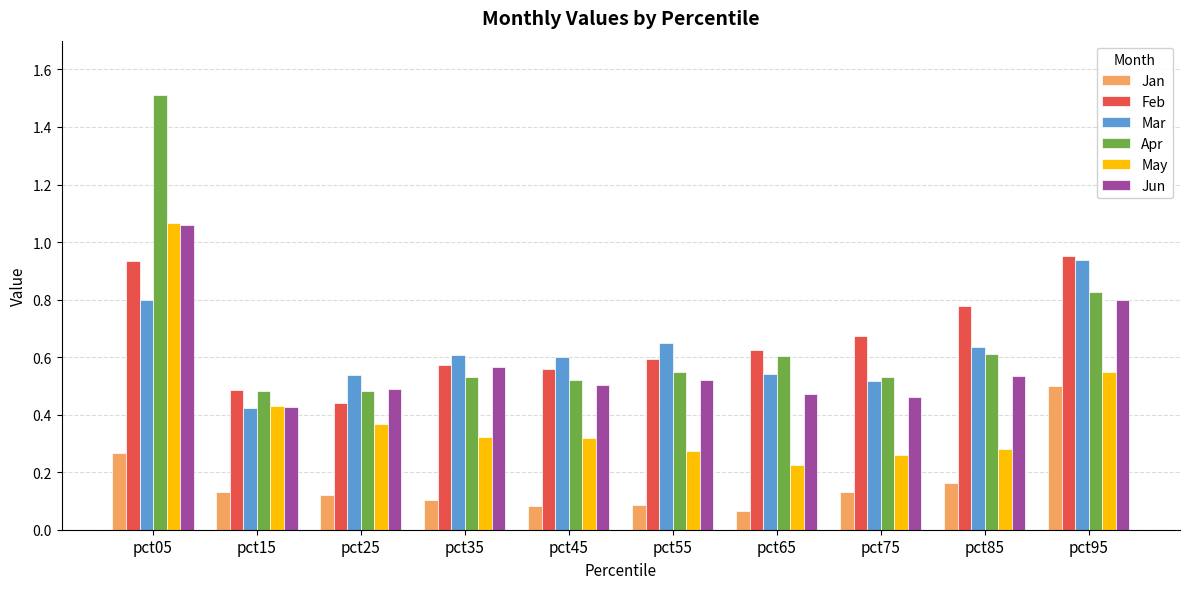

How many Mar values are between 0 and 1?

10